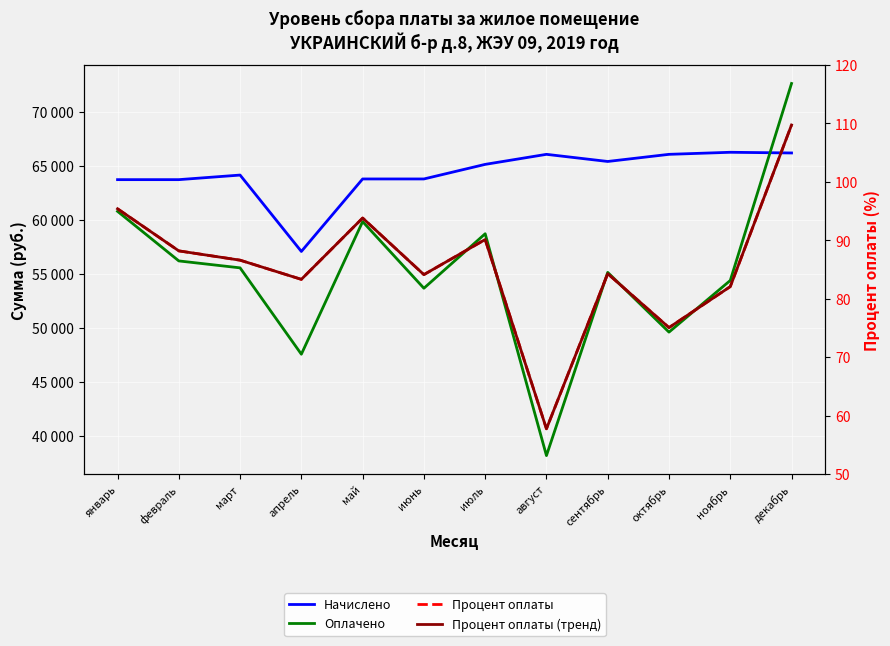

What is the label of the 10th point from the left?

октябрь